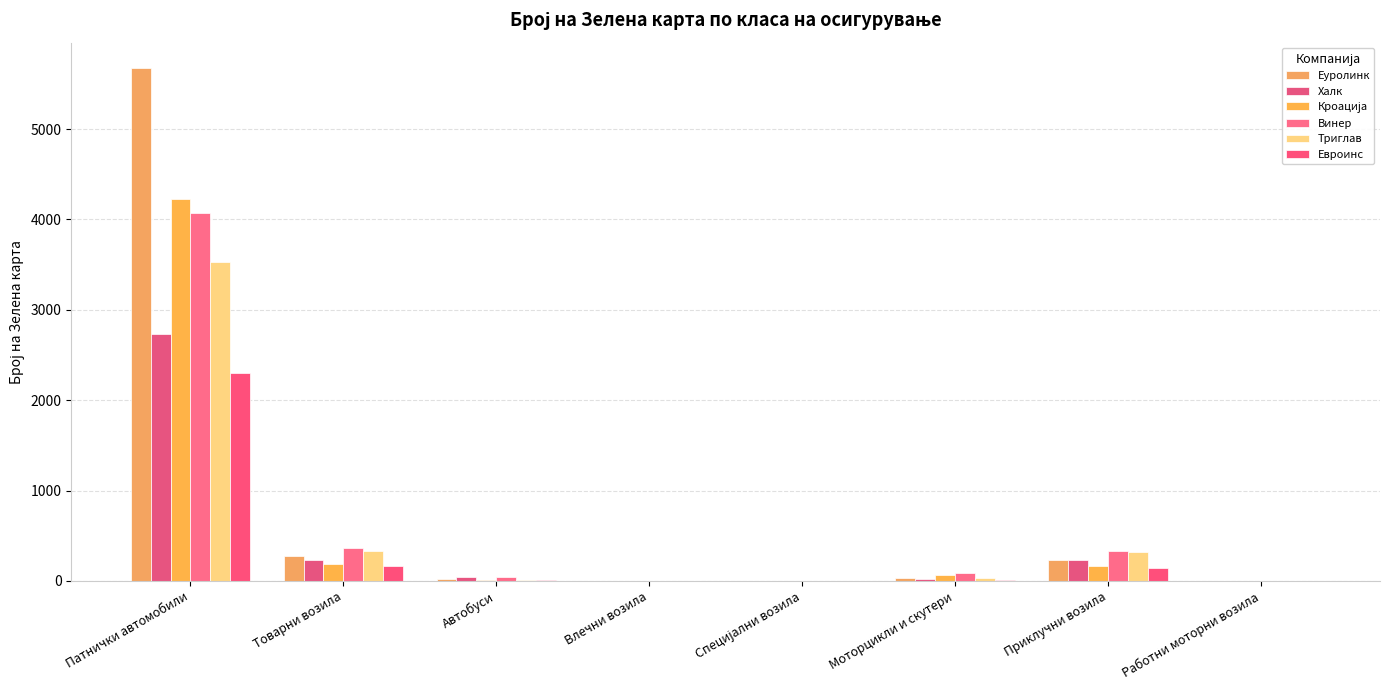

Reading left to right, list all the values displayed in this chart.

Еуролинк: 5674	282	24	0	3	34	230	1
Халк: 2729	234	44	0	0	18	227	0
Кроација: 4225	192	16	2	3	66	167	0
Винер: 4068	368	48	1	1	83	330	0
Триглав: 3533	333	14	0	1	33	316	0
Евроинс: 2304	163	11	1	2	12	144	2